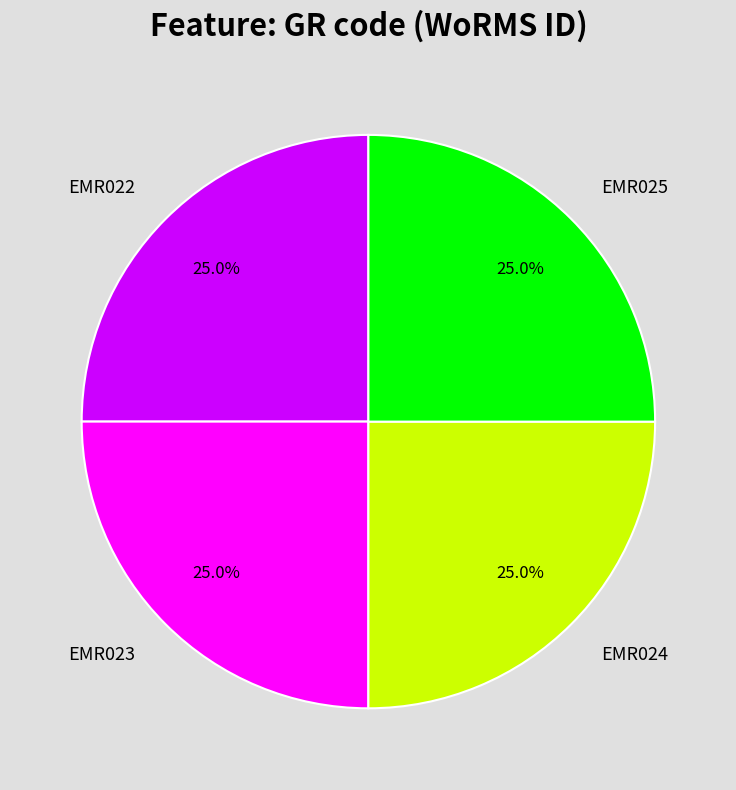

To the nearest percent, what percentage of the pie is EMR024?

25%